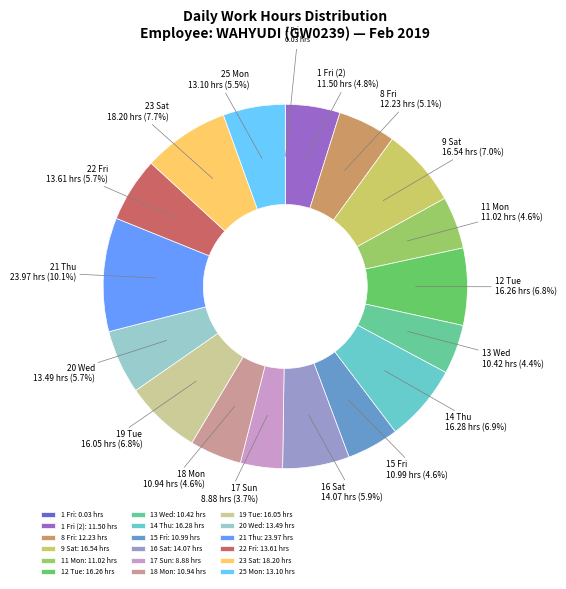

The 25 Mon slice represents 1% of the pie. True or false?

False